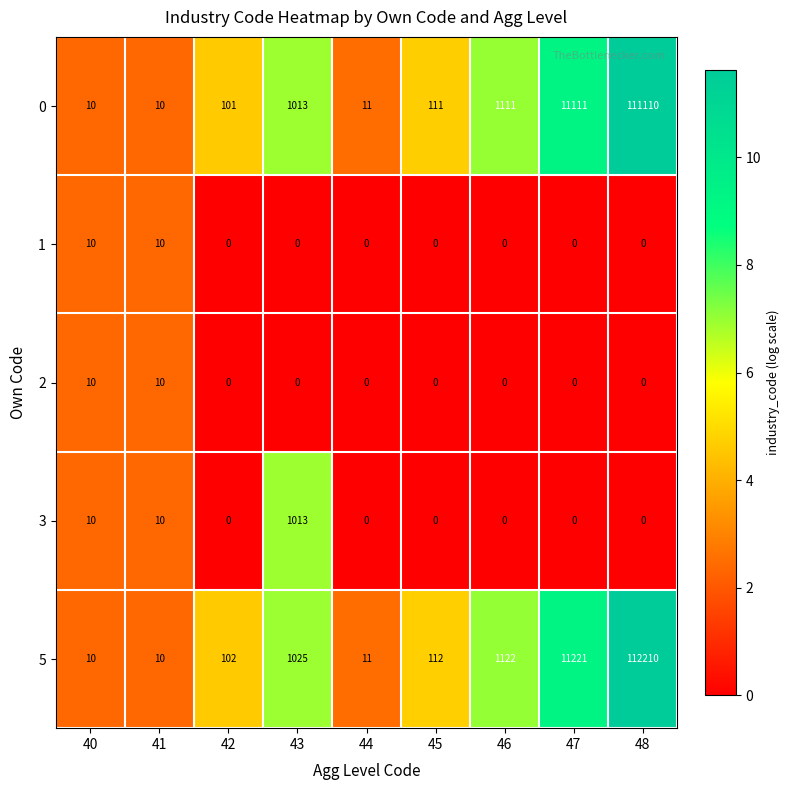

At which category does the chart reach its peak across all series?

48